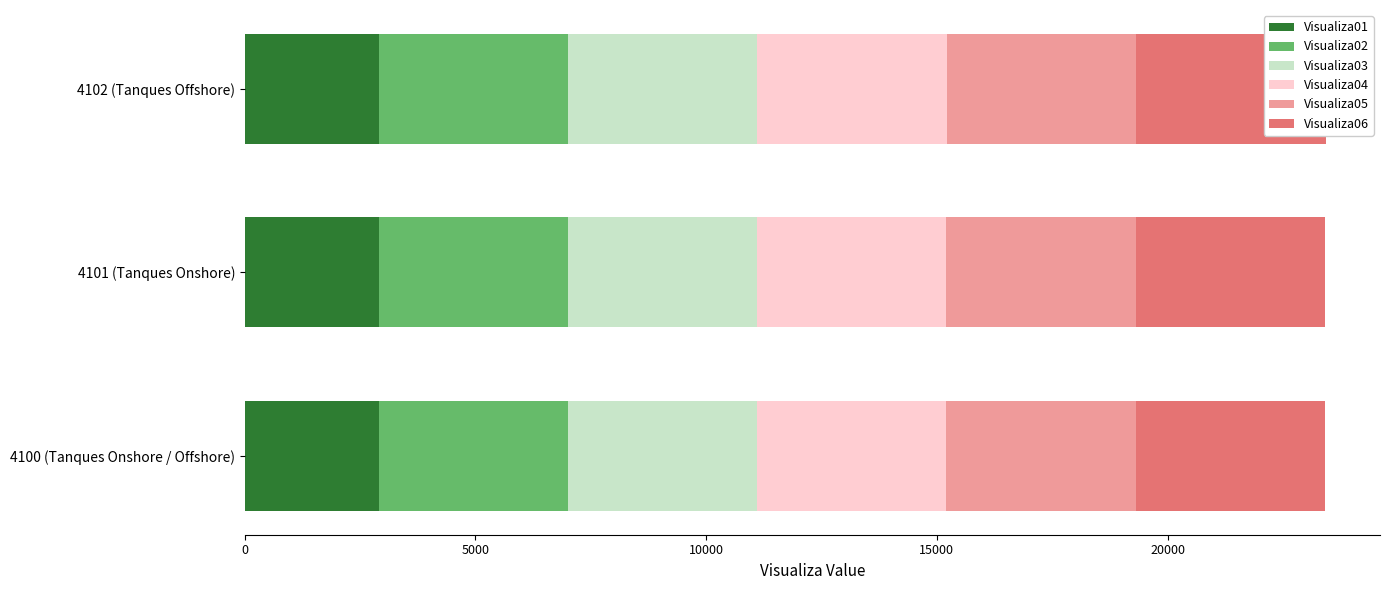

Rank the series by their maximum value, from highest to lowest.

Visualiza06, Visualiza05, Visualiza04, Visualiza03, Visualiza01, Visualiza02